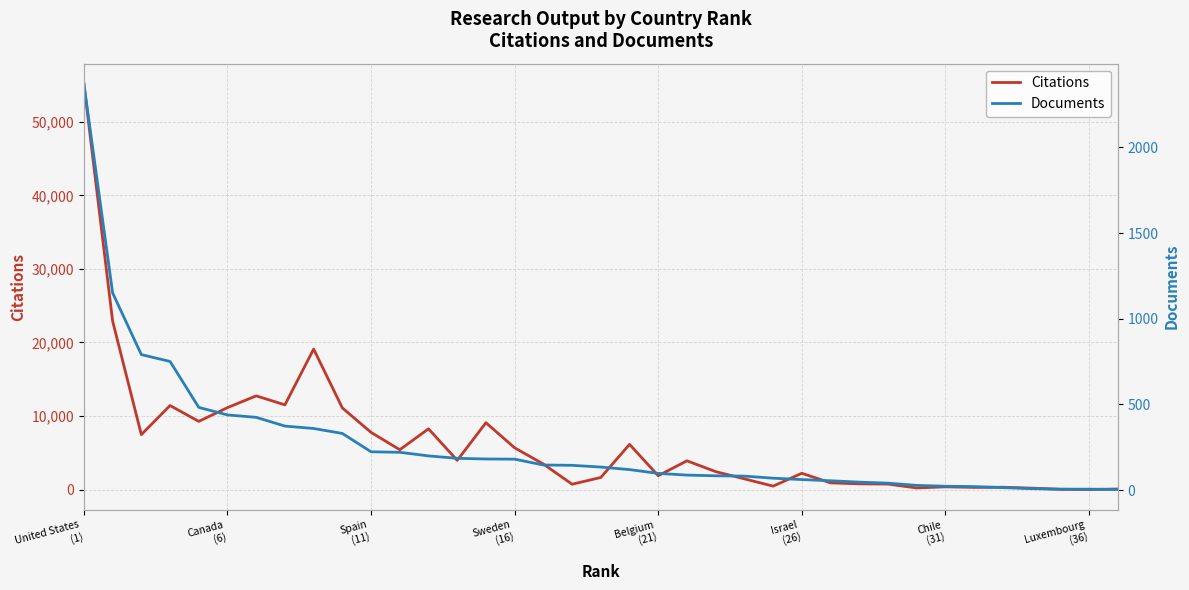

Count the number of categories in the chart.

37